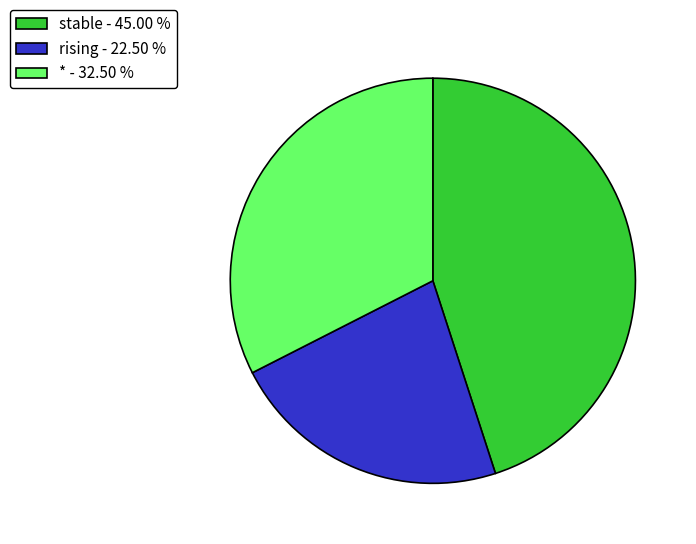

Which category has the biggest portion of the pie?

stable - 45.00 %